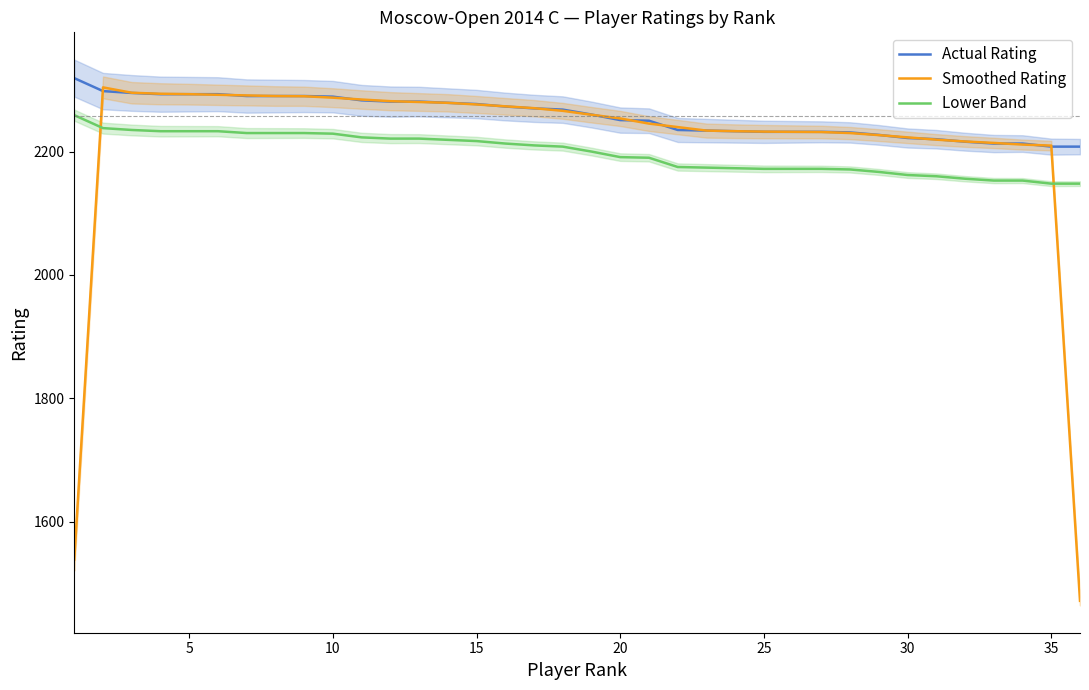

What is the lowest value of the Lower Band series?

2148.0